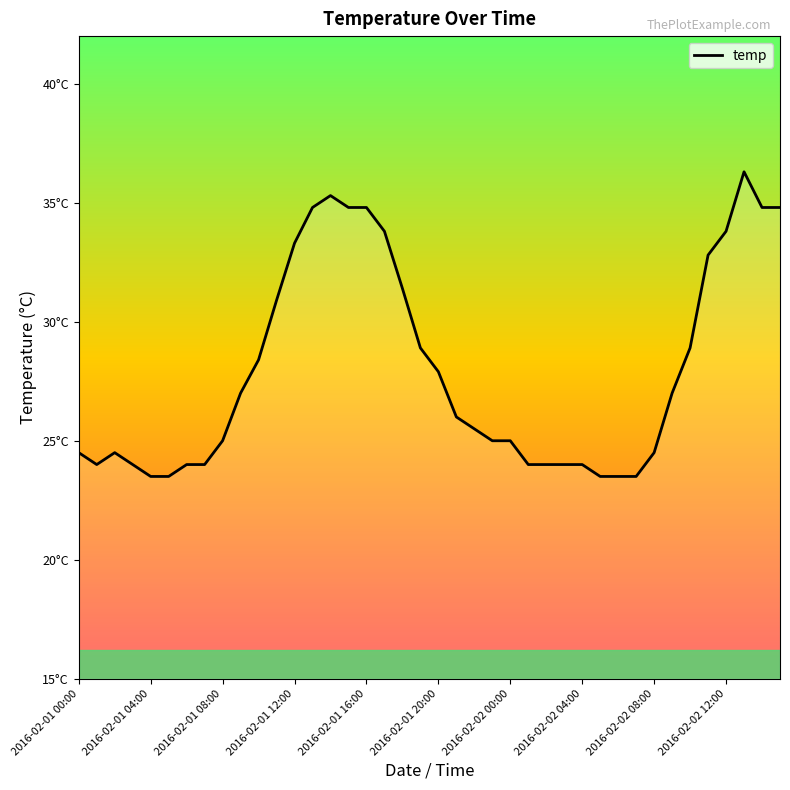

Is this an area chart (filled region under the line)?

Yes